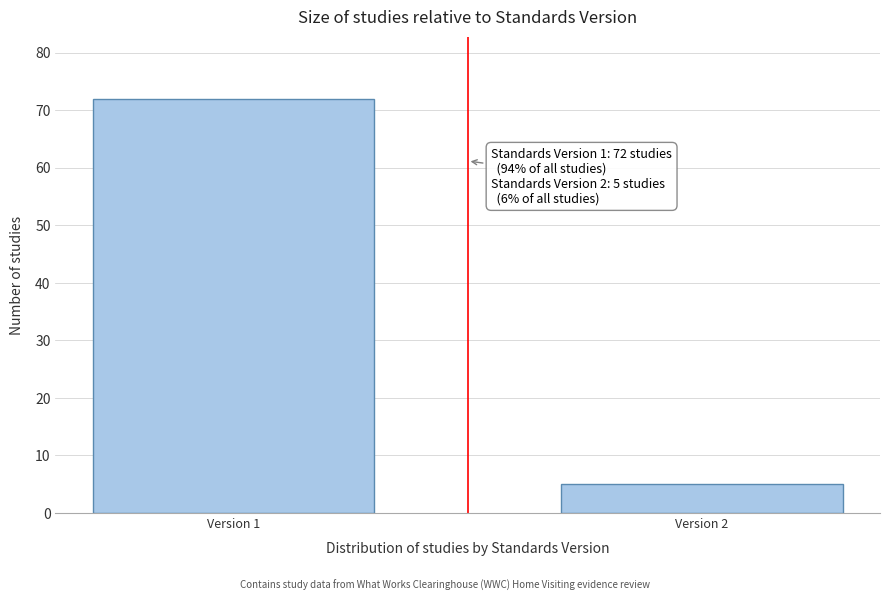

Reading left to right, list all the values displayed in this chart.

72	5